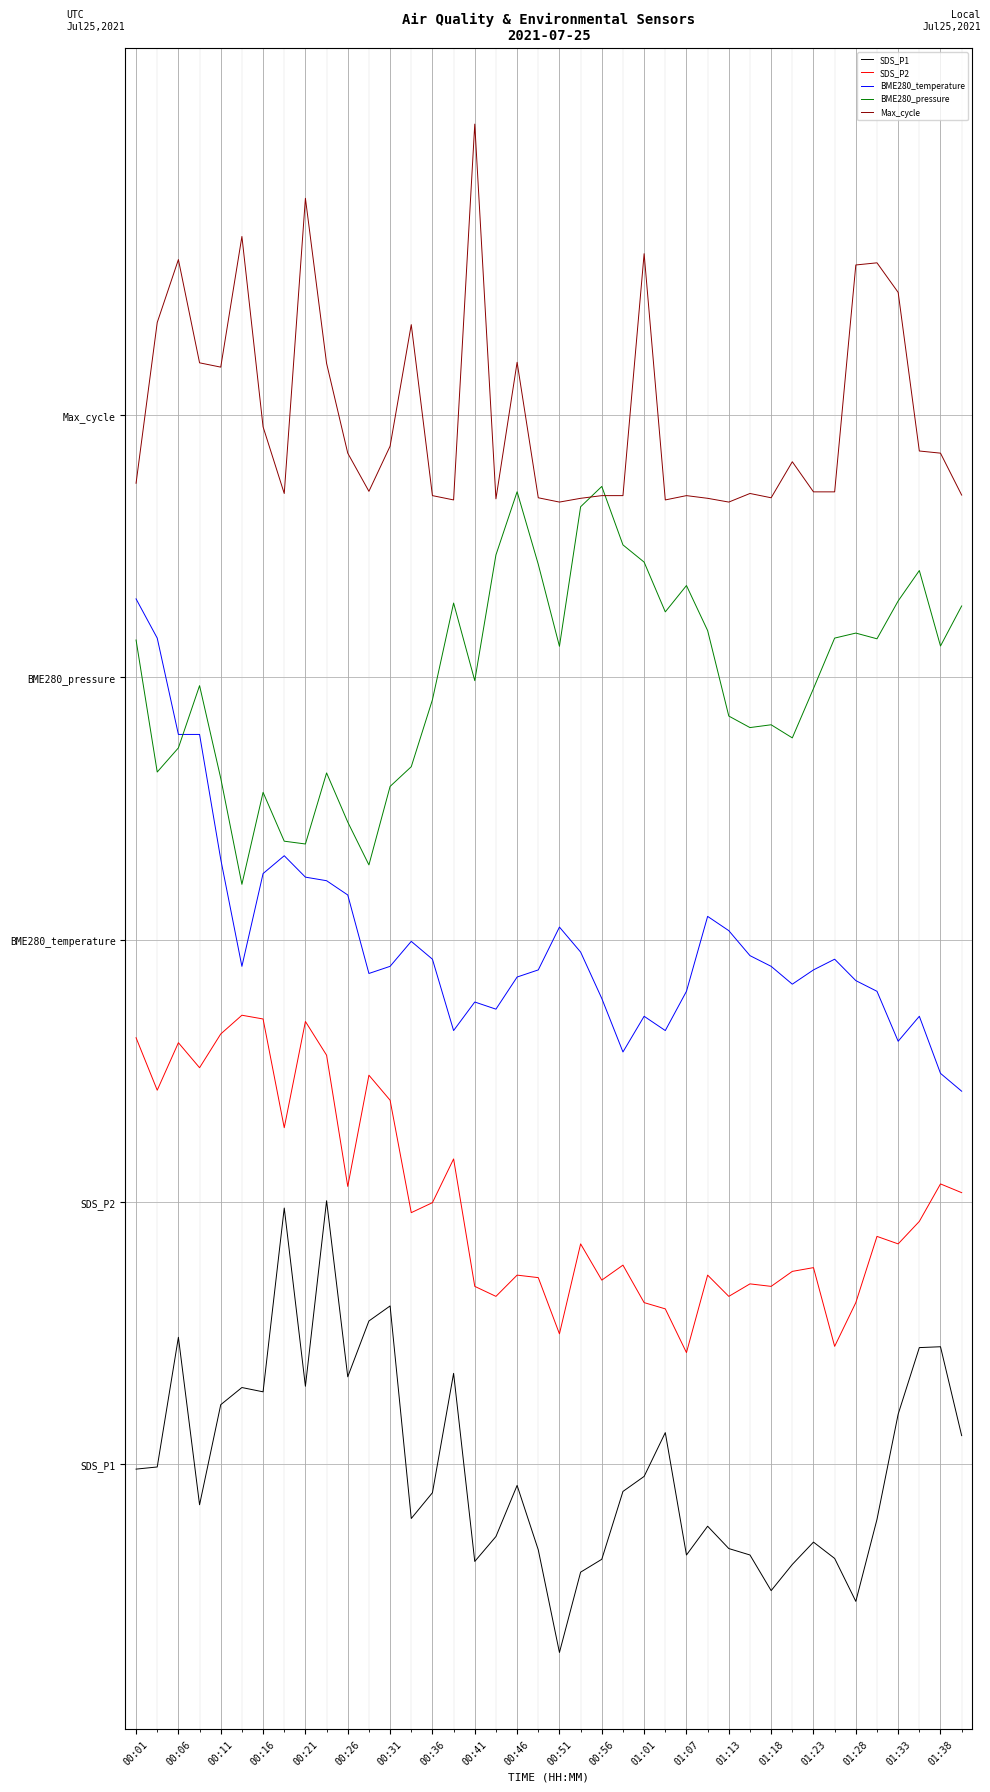

Which label corresponds to the smallest value in the chart?

00:51